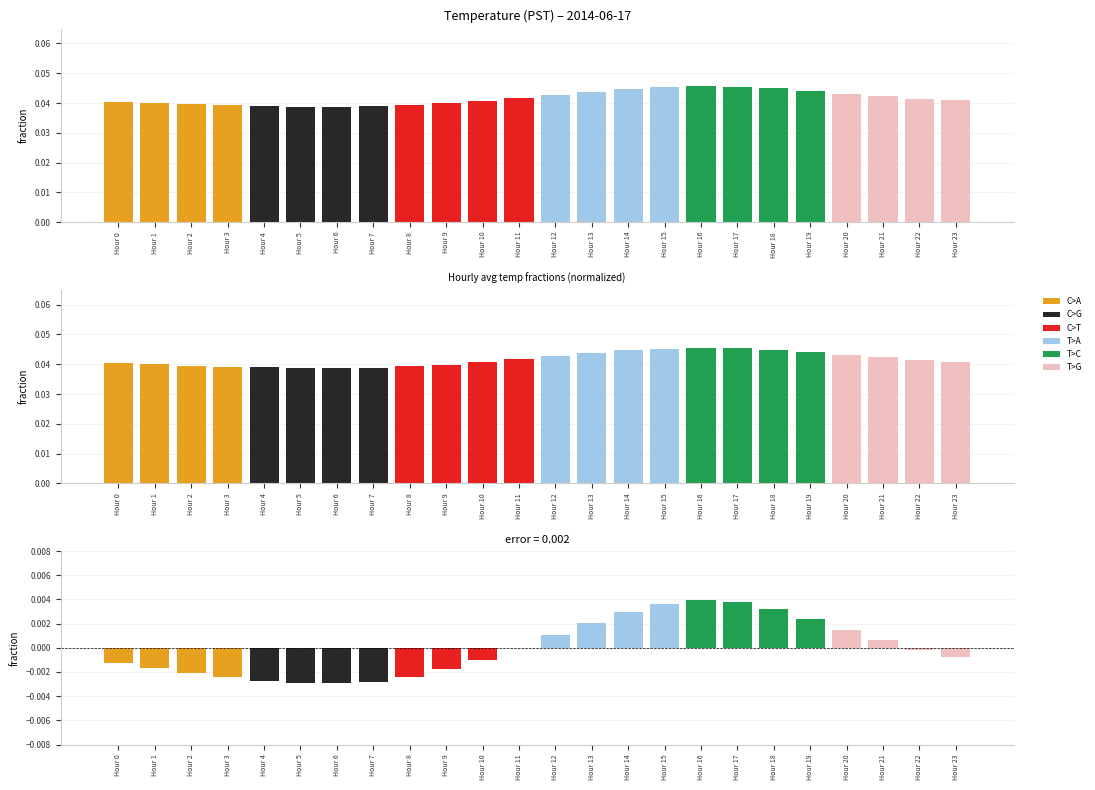

How many data points does each series have?

24